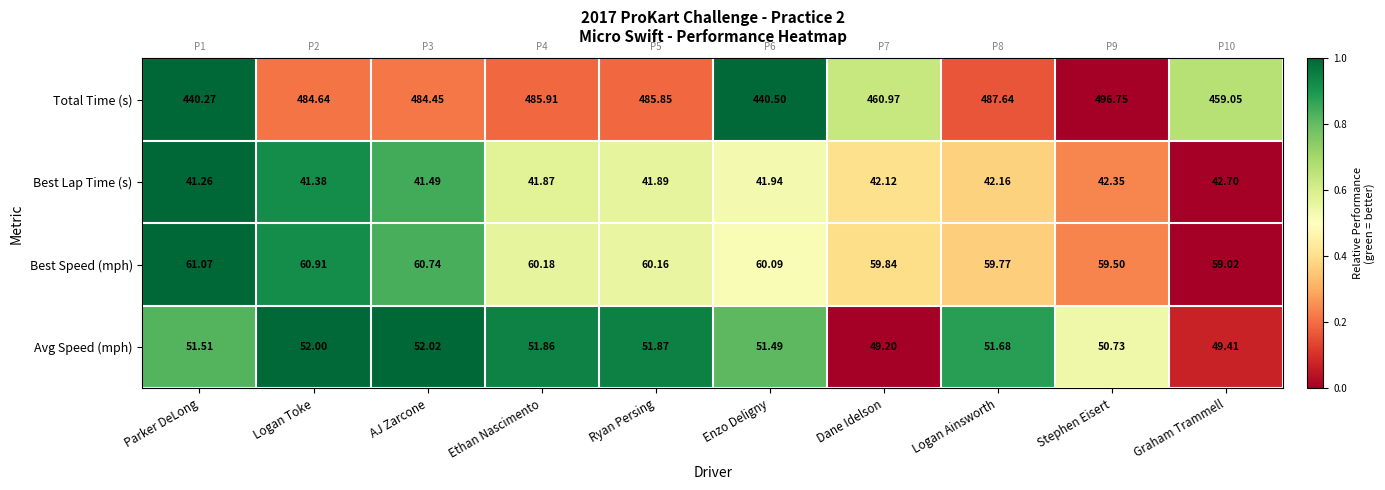

Which series has the widest spread of values?

Total Time (s)